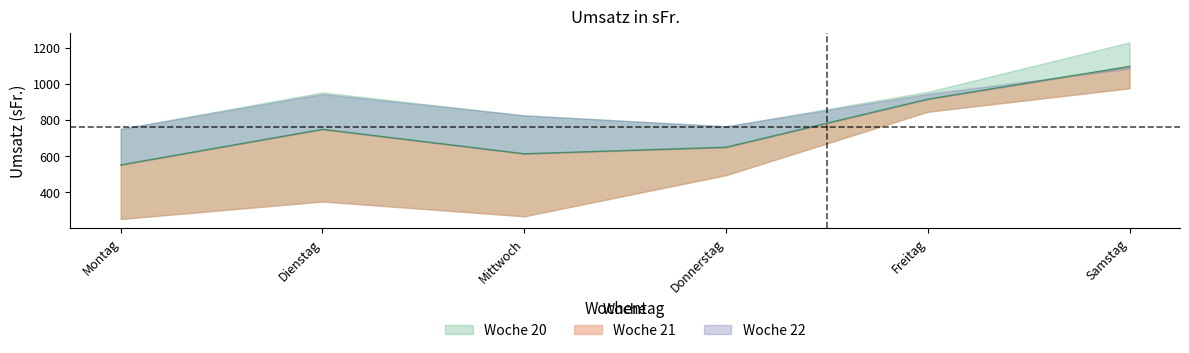

How many series are shown in this chart?

3